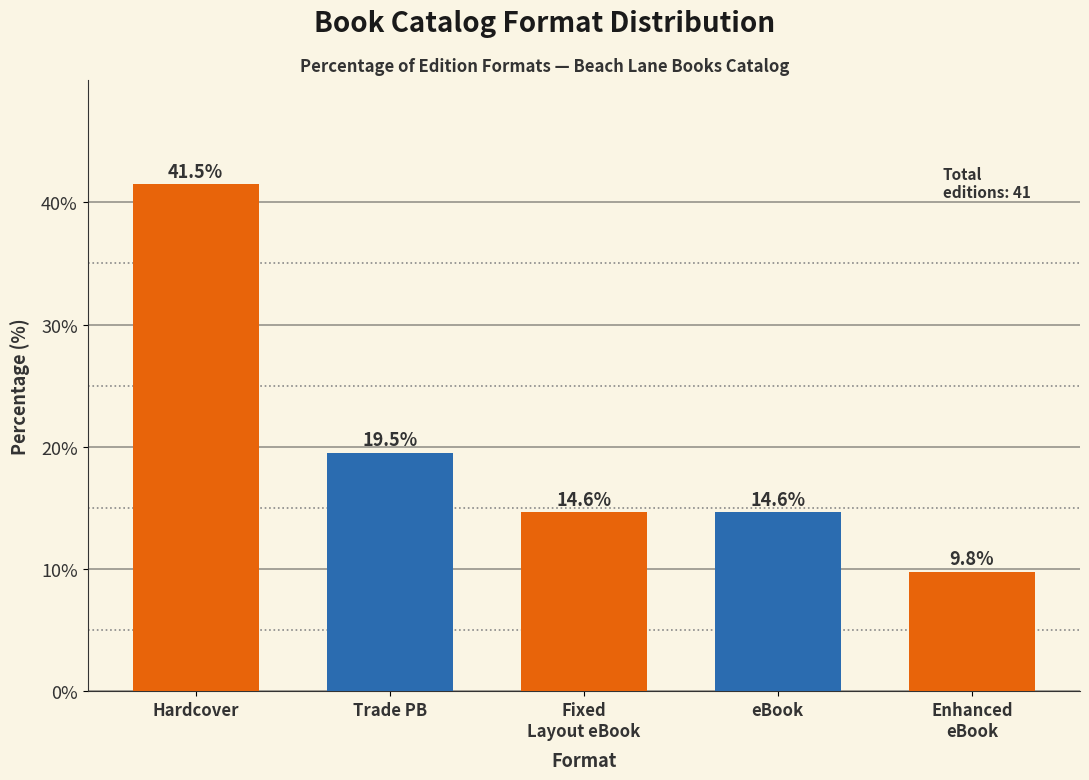

Reading right to left, list all the values displayed in this chart.

9.8	14.6	14.6	19.5	41.5